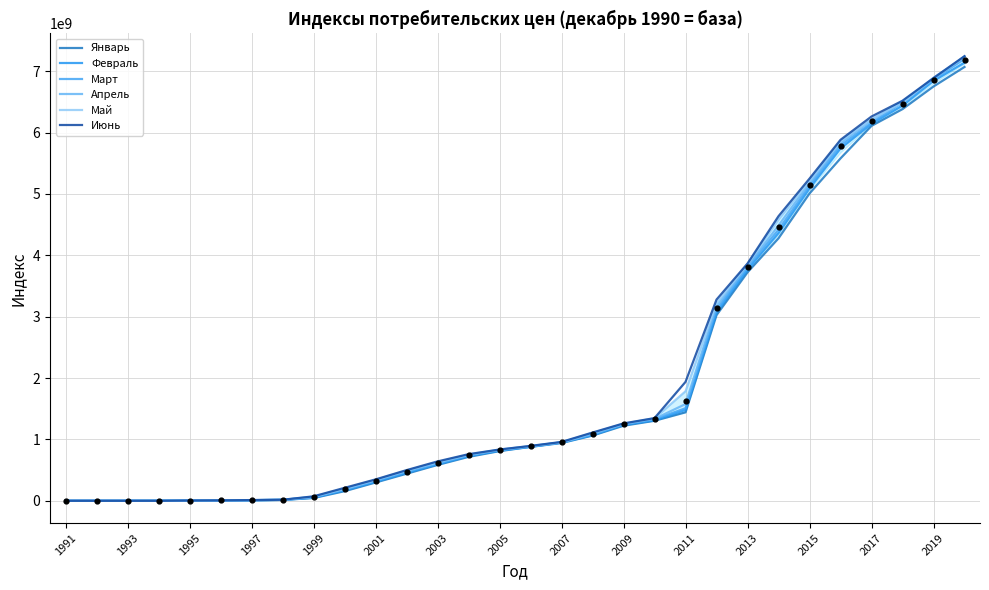

Which series reaches the maximum Y coordinate?

Июнь